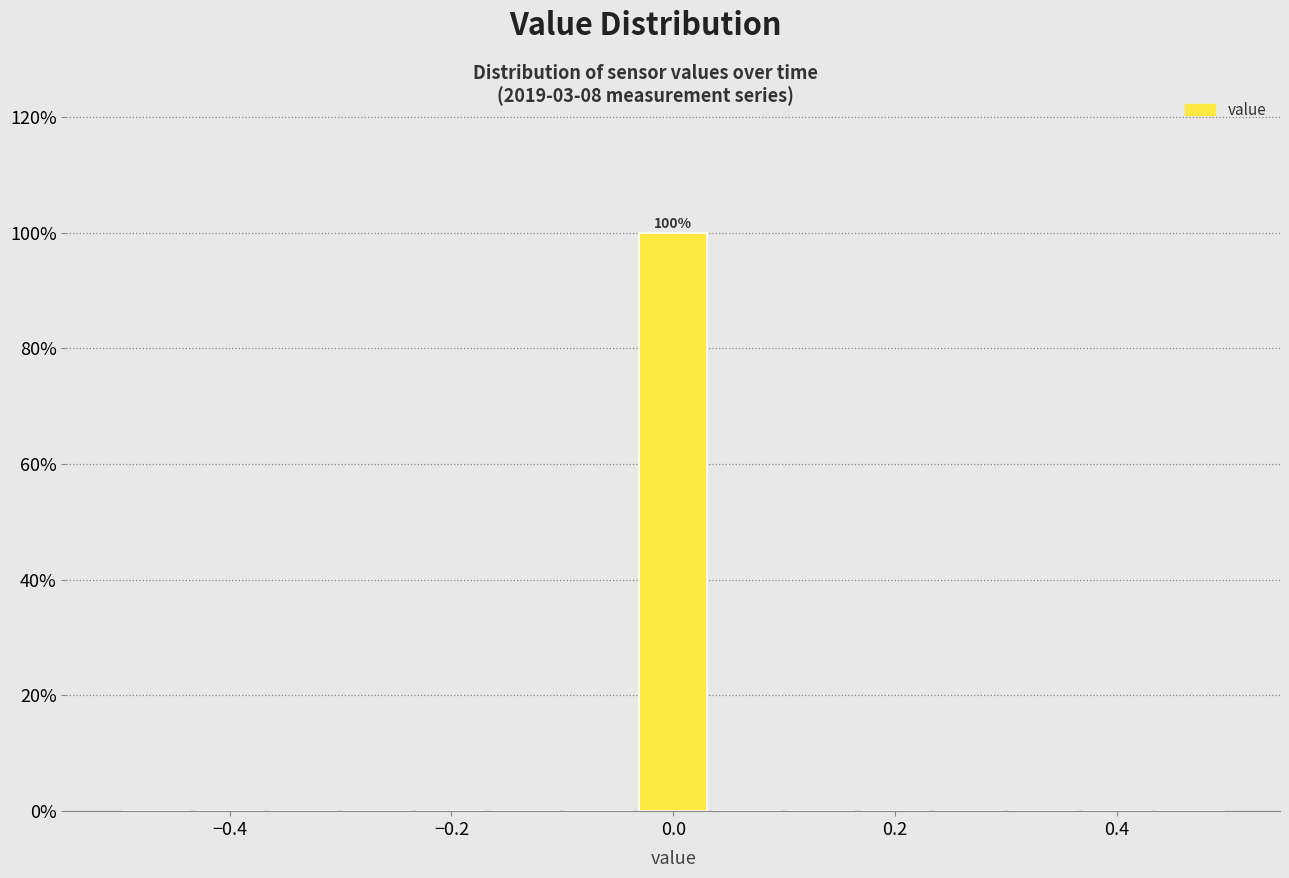

Read against the x-axis, roughly where is the centre of the tallest bar?

0.00